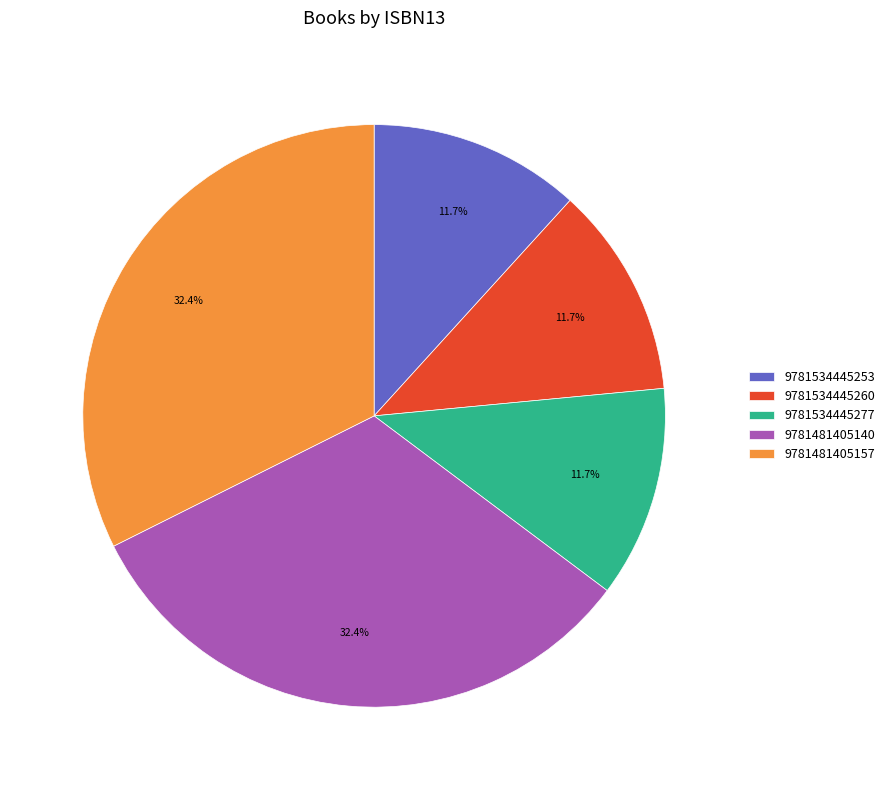

Combined, what portion of the pie is 9781481405157 and 9781534445277?

44.1%